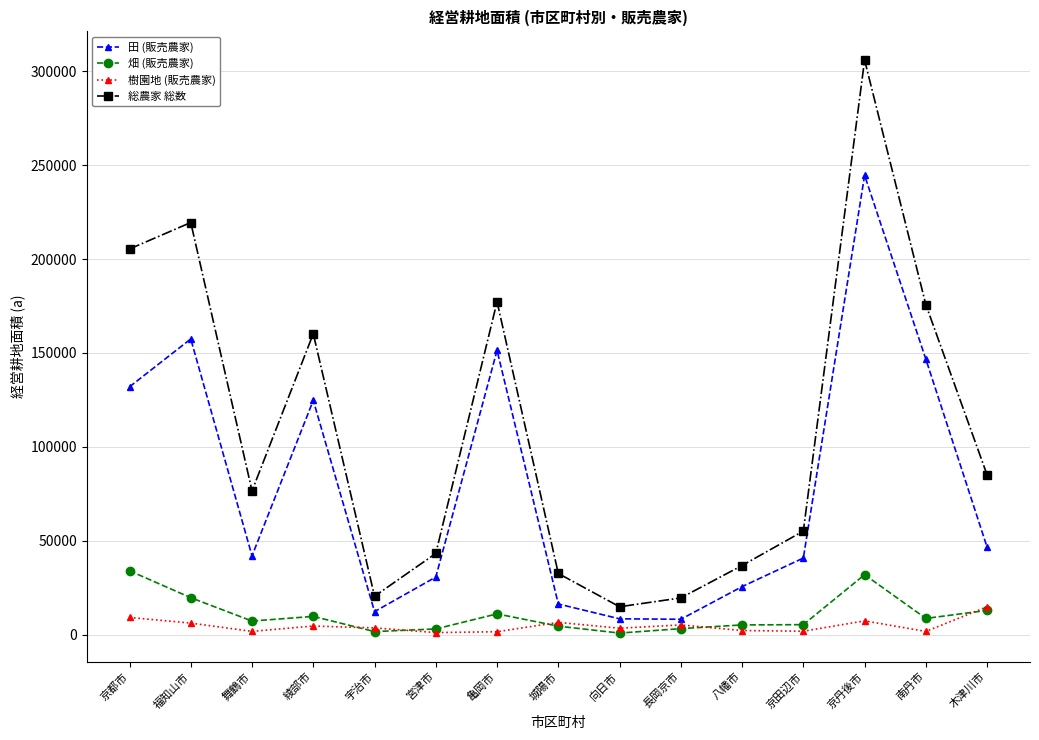

What is the sum of the 田 (販売農家) values at 京丹後市 and 宇治市?

256892